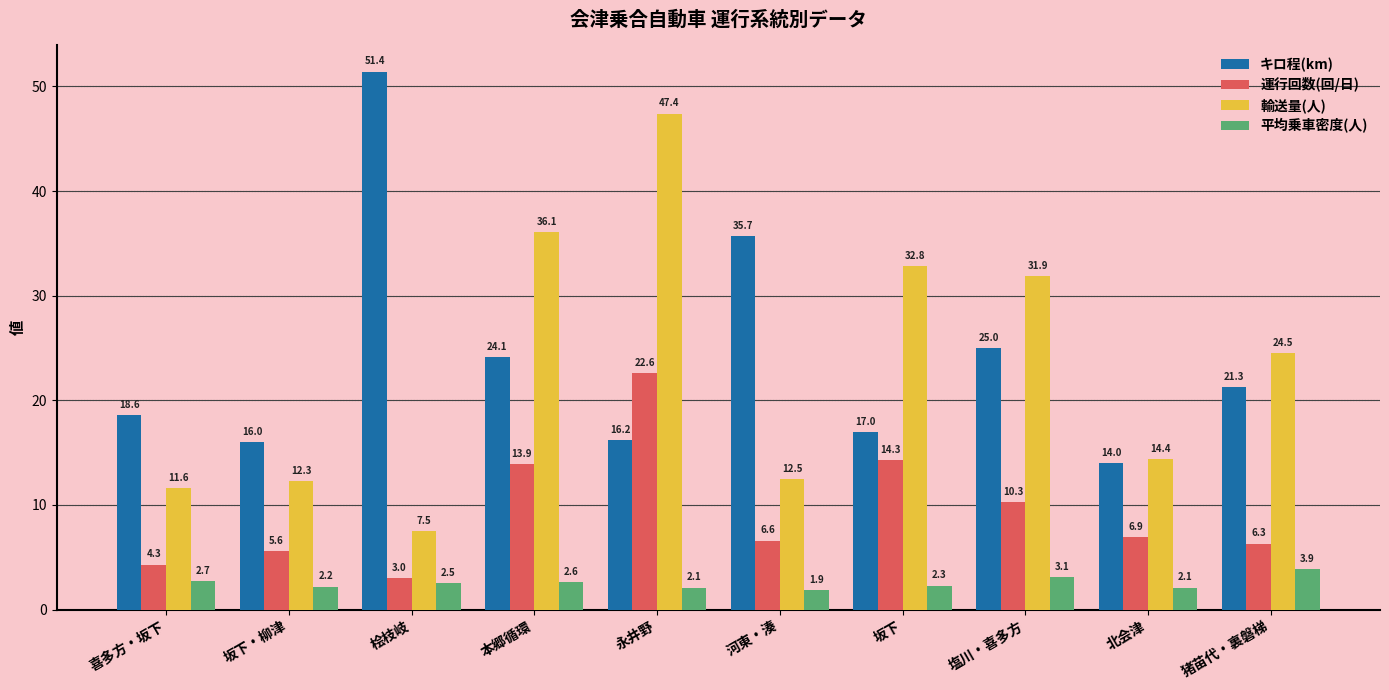

Reading left to right, list all the values displayed in this chart.

キロ程(km): 喜多方・坂下=18.6	坂下・柳津=16.0	桧枝岐=51.4	本郷循環=24.1	永井野=16.2	河東・湊=35.7	坂下=17.0	塩川・喜多方=25.0	北会津=14.0	猪苗代・裏磐梯=21.3
運行回数(回/日): 喜多方・坂下=4.3	坂下・柳津=5.6	桧枝岐=3.0	本郷循環=13.9	永井野=22.6	河東・湊=6.6	坂下=14.3	塩川・喜多方=10.3	北会津=6.9	猪苗代・裏磐梯=6.3
輸送量(人): 喜多方・坂下=11.6	坂下・柳津=12.3	桧枝岐=7.5	本郷循環=36.1	永井野=47.4	河東・湊=12.5	坂下=32.8	塩川・喜多方=31.9	北会津=14.4	猪苗代・裏磐梯=24.5
平均乗車密度(人): 喜多方・坂下=2.7	坂下・柳津=2.2	桧枝岐=2.5	本郷循環=2.6	永井野=2.1	河東・湊=1.9	坂下=2.3	塩川・喜多方=3.1	北会津=2.1	猪苗代・裏磐梯=3.9